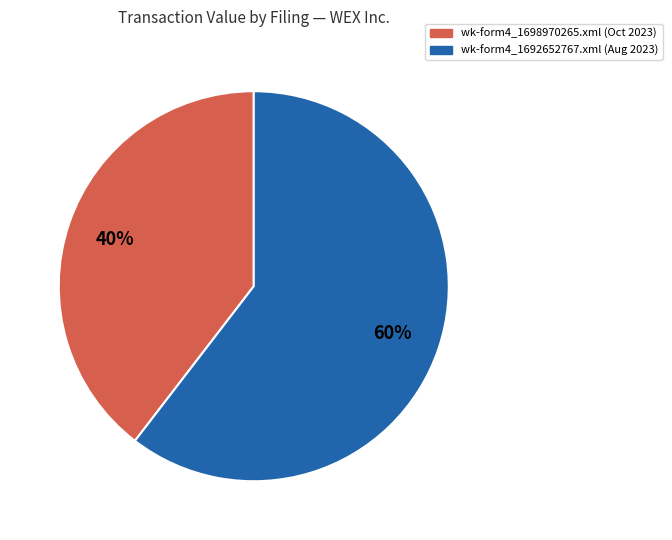

Combined, do wk-form4_1692652767.xml and wk-form4_1698970265.xml account for over 50%?

Yes